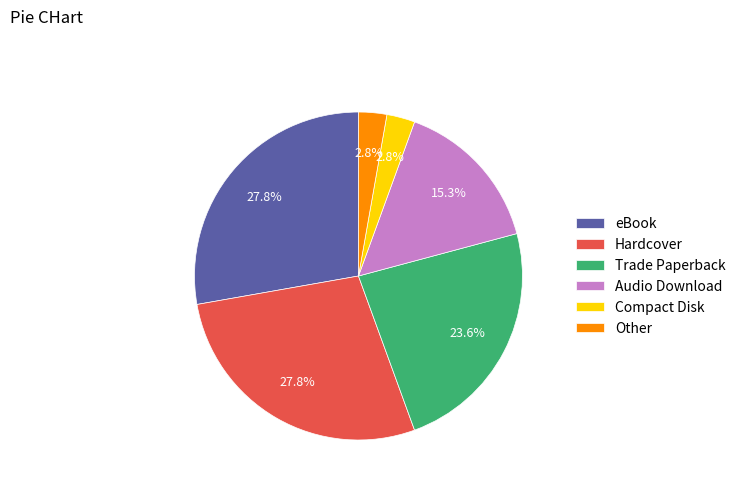

What percentage do eBook and Other together represent?

30.6%